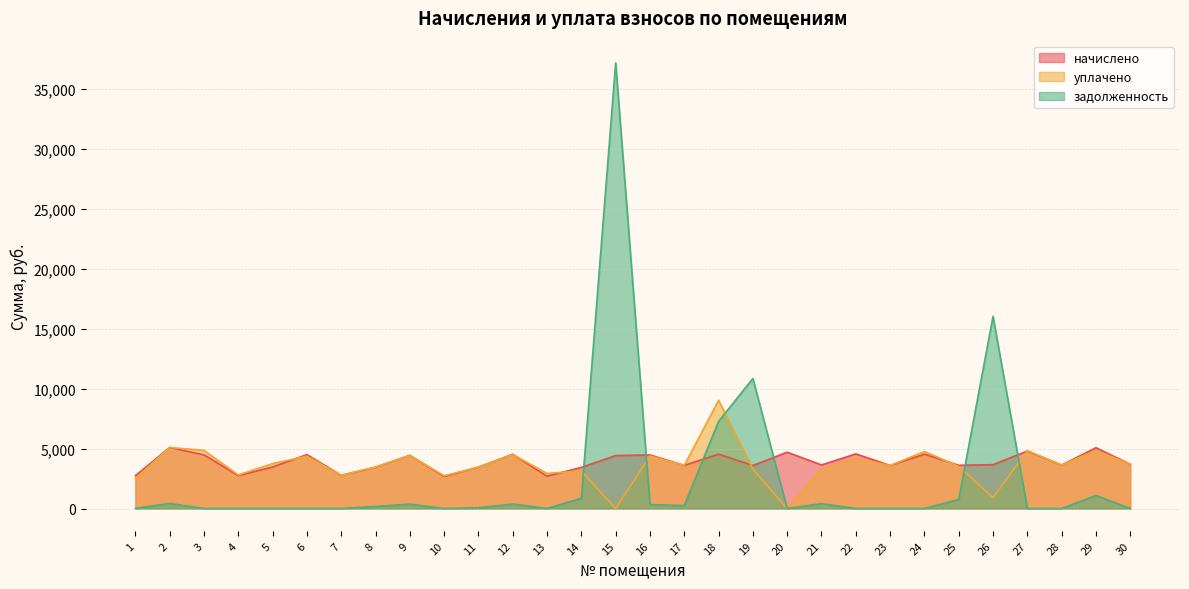

Between 2 and 22, which is larger?

2